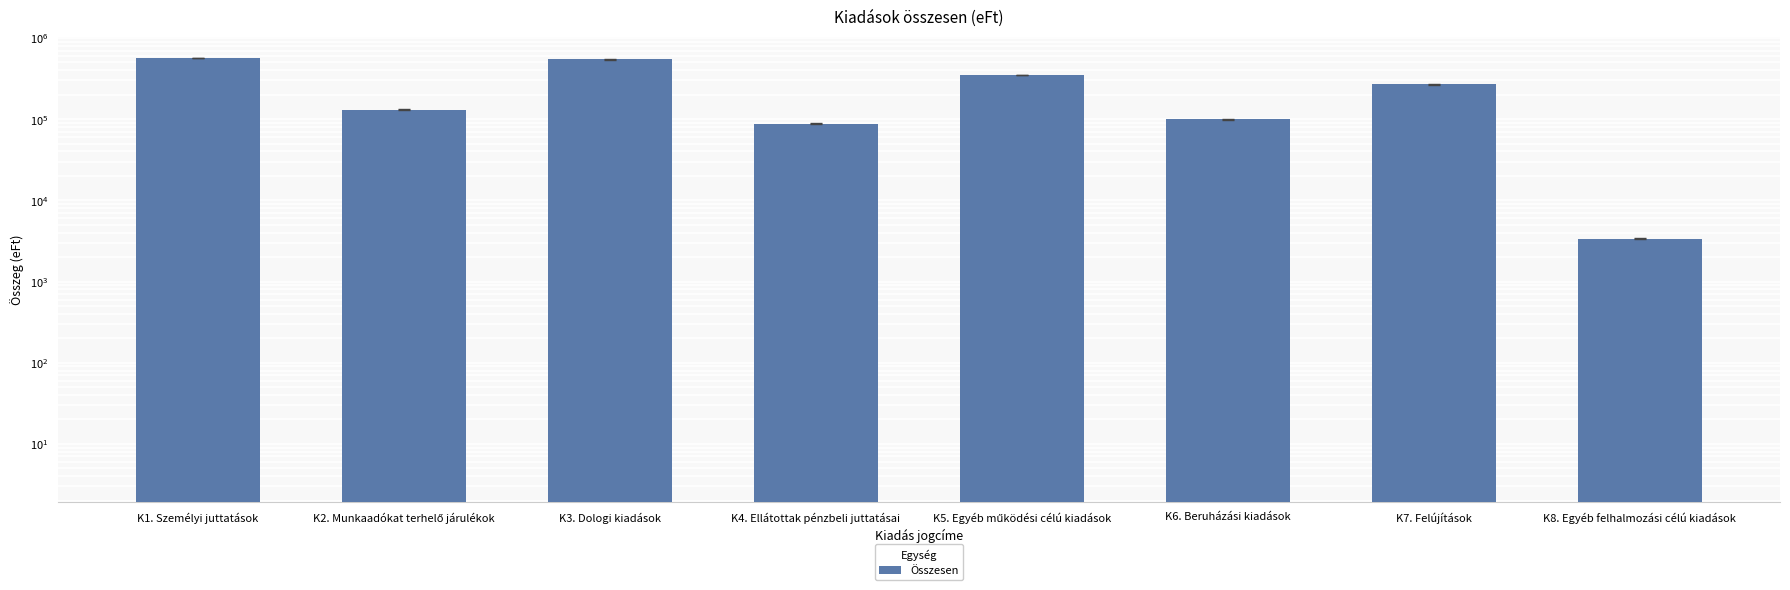

What is the sum of the values at K1. Személyi juttatások and K6. Beruházási kiadások?

664597